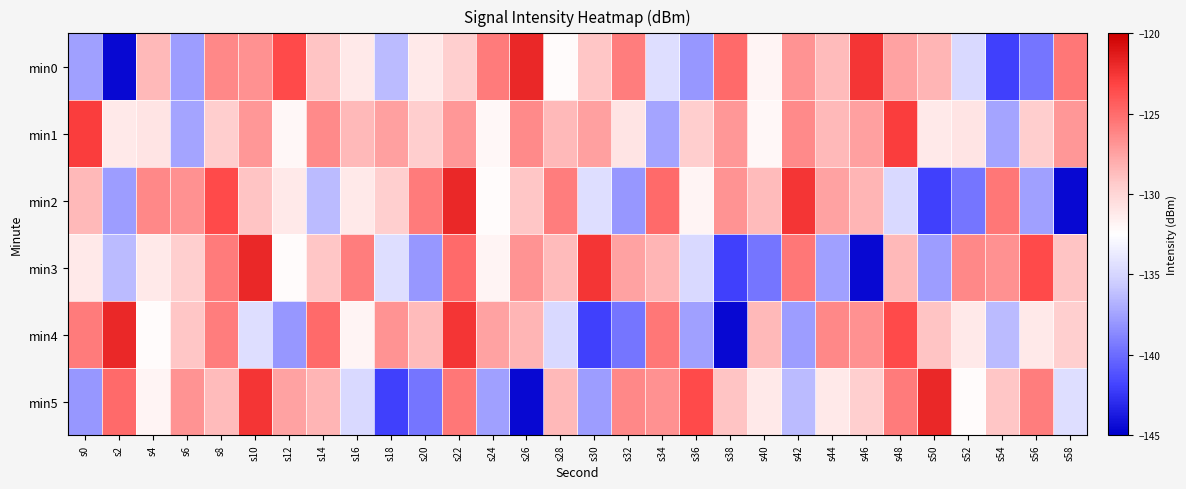

Reading right to left, what are all the values shown in this chart?

min0: s58=-125.6	s56=-139.6	s54=-142.1	s52=-134.8	s50=-128.4	s48=-127.5	s46=-122.5	s44=-128.7	s42=-126.8	s40=-131.9	s38=-125.0	s36=-138.1	s34=-134.5	s32=-125.8	s30=-129.1	s28=-132.2	s26=-121.9	s24=-125.7	s22=-129.6	s20=-131.2	s18=-136.3	s16=-131.2	s14=-129.1	s12=-123.4	s10=-126.7	s8=-126.3	s6=-137.7	s4=-128.5	s2=-144.5	s0=-137.6
min1: s58=-127.0	s56=-129.5	s54=-137.5	s52=-130.9	s50=-131.1	s48=-122.9	s46=-127.4	s44=-128.5	s42=-126.4	s40=-132.0	s38=-127.0	s36=-129.5	s34=-137.5	s32=-130.9	s30=-127.4	s28=-128.5	s26=-126.4	s24=-132.0	s22=-127.0	s20=-129.5	s18=-127.4	s16=-128.5	s14=-126.4	s12=-132.0	s10=-127.0	s8=-129.5	s6=-137.5	s4=-130.9	s2=-131.1	s0=-122.9
min2: s58=-144.5	s56=-137.6	s54=-125.6	s52=-139.6	s50=-142.1	s48=-134.8	s46=-128.4	s44=-127.5	s42=-122.5	s40=-128.7	s38=-126.8	s36=-131.9	s34=-125.0	s32=-138.1	s30=-134.5	s28=-125.8	s26=-129.1	s24=-132.2	s22=-121.9	s20=-125.7	s18=-129.6	s16=-131.2	s14=-136.3	s12=-131.2	s10=-129.1	s8=-123.4	s6=-126.7	s4=-126.3	s2=-137.7	s0=-128.5
min3: s58=-129.1	s56=-123.4	s54=-126.7	s52=-126.3	s50=-137.7	s48=-128.5	s46=-144.5	s44=-137.6	s42=-125.6	s40=-139.6	s38=-142.1	s36=-134.8	s34=-128.4	s32=-127.5	s30=-122.5	s28=-128.7	s26=-126.8	s24=-131.9	s22=-125.0	s20=-138.1	s18=-134.5	s16=-125.8	s14=-129.1	s12=-132.2	s10=-121.9	s8=-125.7	s6=-129.6	s4=-131.2	s2=-136.3	s0=-131.2
min4: s58=-129.6	s56=-131.2	s54=-136.3	s52=-131.2	s50=-129.1	s48=-123.4	s46=-126.7	s44=-126.3	s42=-137.7	s40=-128.5	s38=-144.5	s36=-137.6	s34=-125.6	s32=-139.6	s30=-142.1	s28=-134.8	s26=-128.4	s24=-127.5	s22=-122.5	s20=-128.7	s18=-126.8	s16=-131.9	s14=-125.0	s12=-138.1	s10=-134.5	s8=-125.8	s6=-129.1	s4=-132.2	s2=-121.9	s0=-125.7
min5: s58=-134.5	s56=-125.8	s54=-129.1	s52=-132.2	s50=-121.9	s48=-125.7	s46=-129.6	s44=-131.2	s42=-136.3	s40=-131.2	s38=-129.1	s36=-123.4	s34=-126.7	s32=-126.3	s30=-137.7	s28=-128.5	s26=-144.5	s24=-137.6	s22=-125.6	s20=-139.6	s18=-142.1	s16=-134.8	s14=-128.4	s12=-127.5	s10=-122.5	s8=-128.7	s6=-126.8	s4=-131.9	s2=-125.0	s0=-138.1